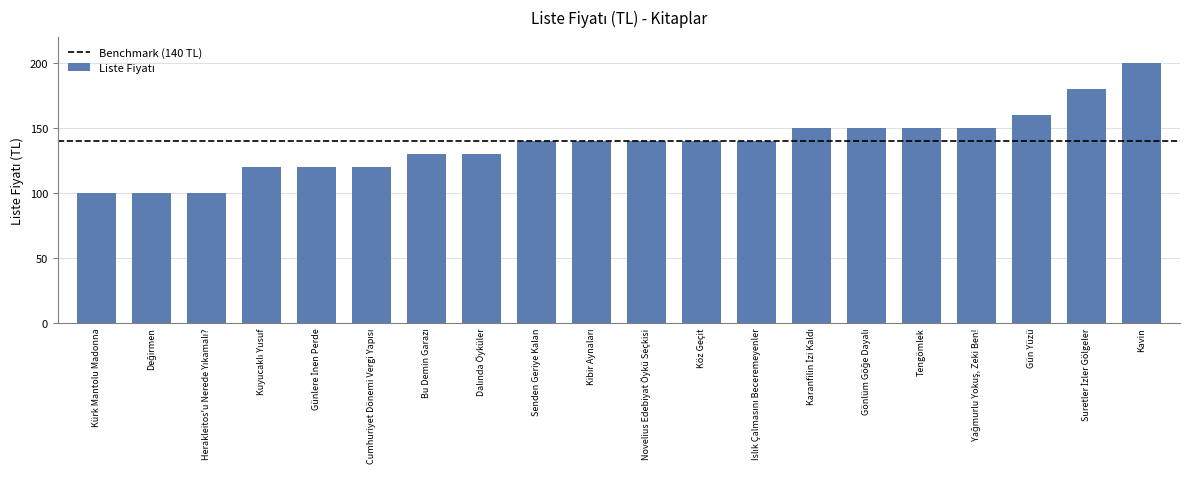

Reading left to right, extract all data points from this chart.

100	100	100	120	120	120	130	130	140	140	140	140	140	150	150	150	150	160	180	200